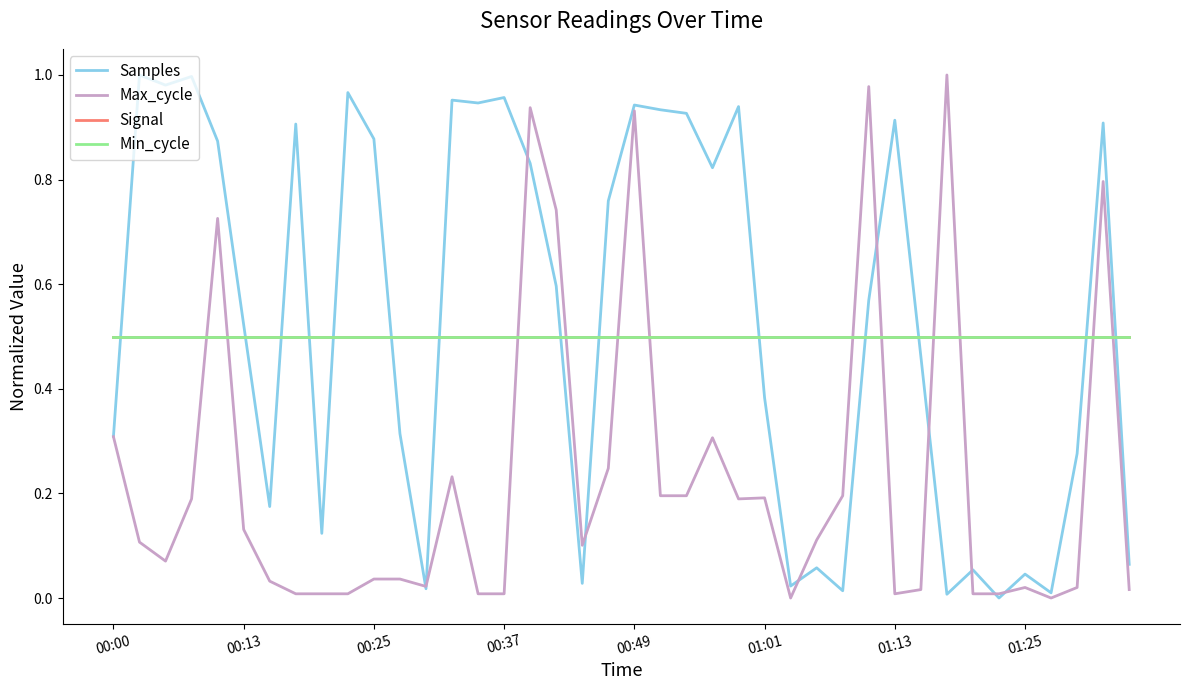

Does the chart display data point markers on the line(s)?

No